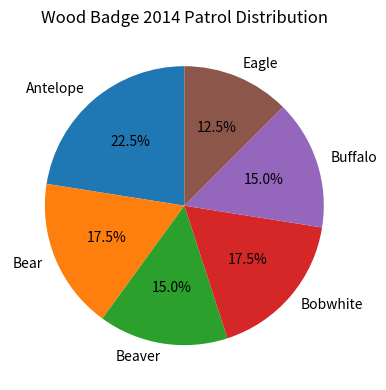

How many slices are in this pie chart?

6